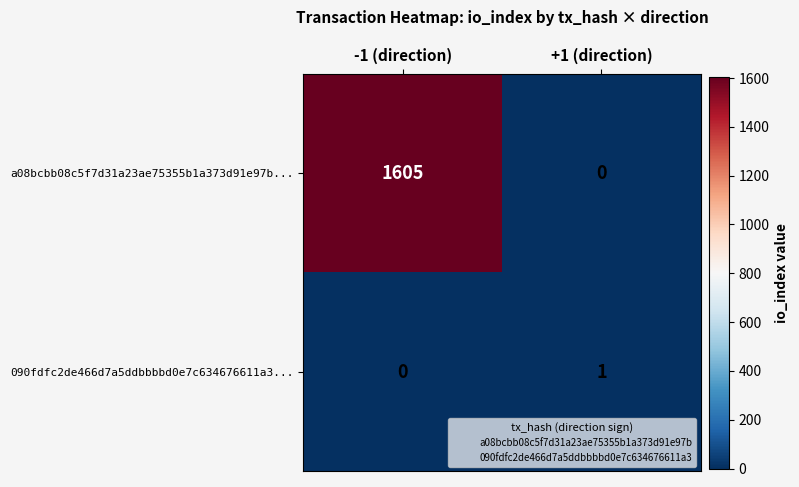

What is the spread (max minus min) of values at -1 (direction)?

1605